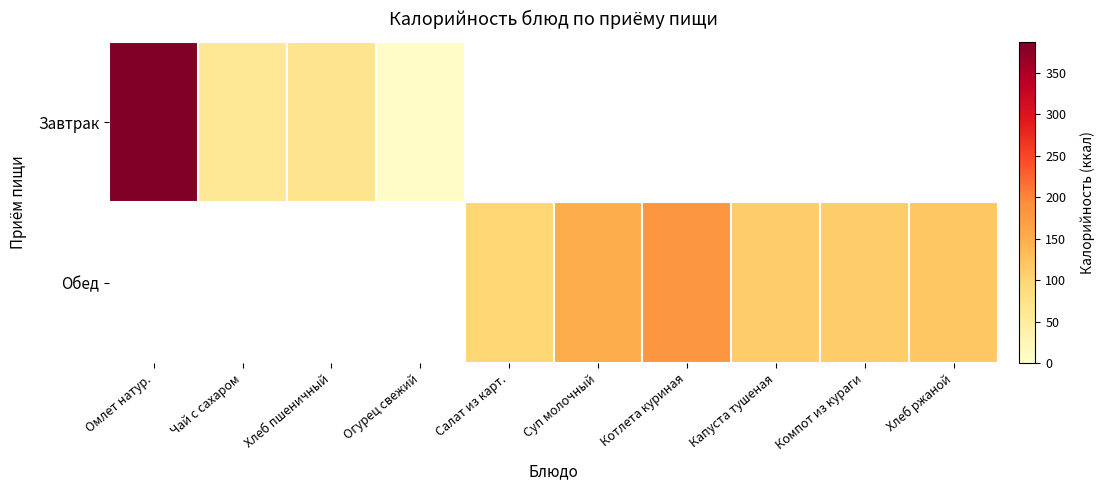

What is the greatest value displayed?

387.0